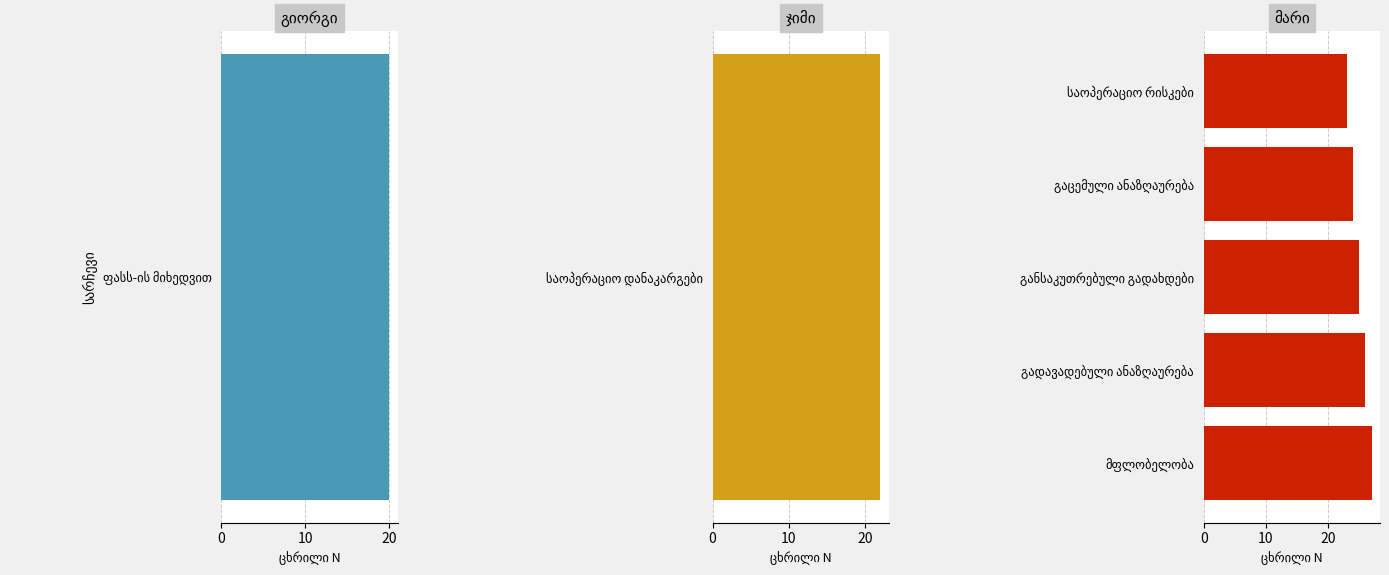

What is the maximum value shown in the chart?

27